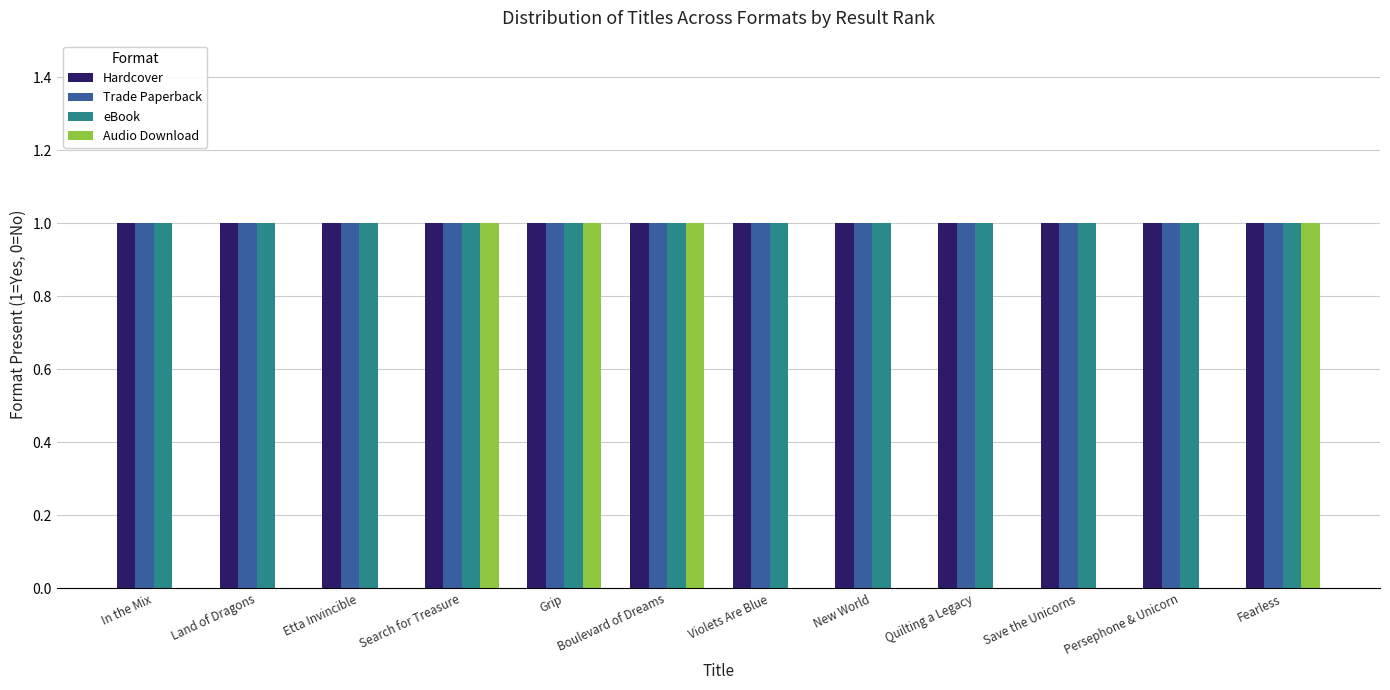

Is the value of Audio Download at In the Mix greater than the value of Trade Paperback at Search for Treasure?

No